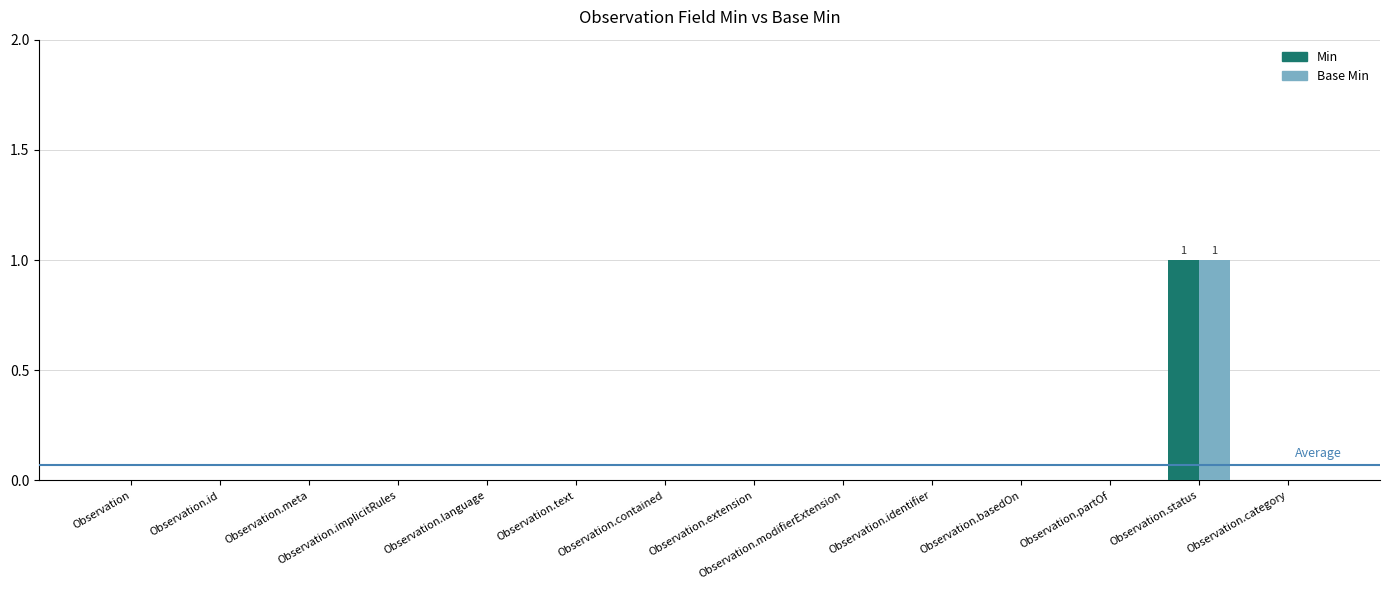

The Min series shows 0 at Observation.contained. True or false?

True